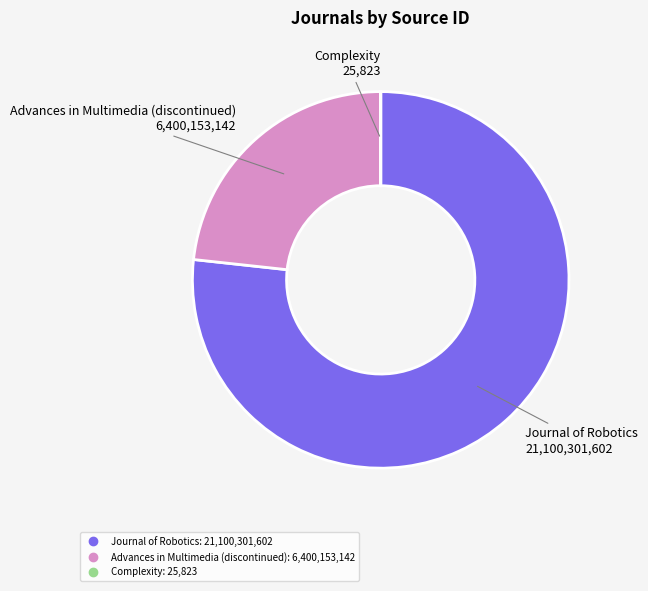

Approximately how many times larger is the value at Advances in Multimedia (discontinued) compared to Journal of Robotics?

0.3